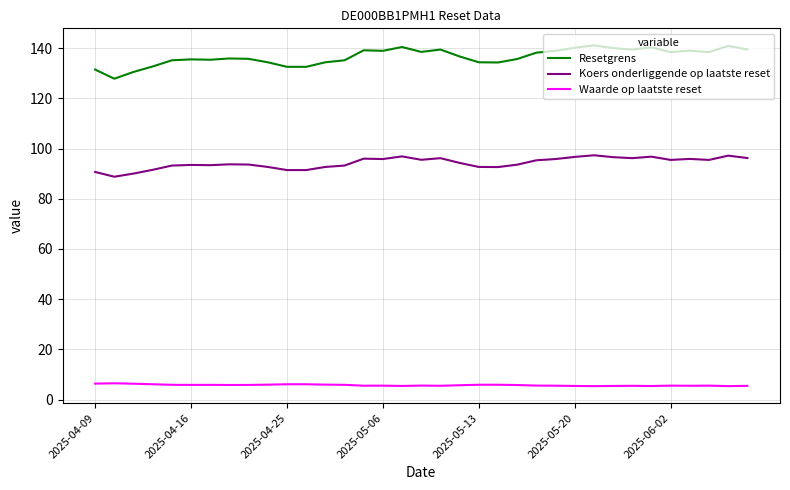

What is the greatest value displayed?

141.2